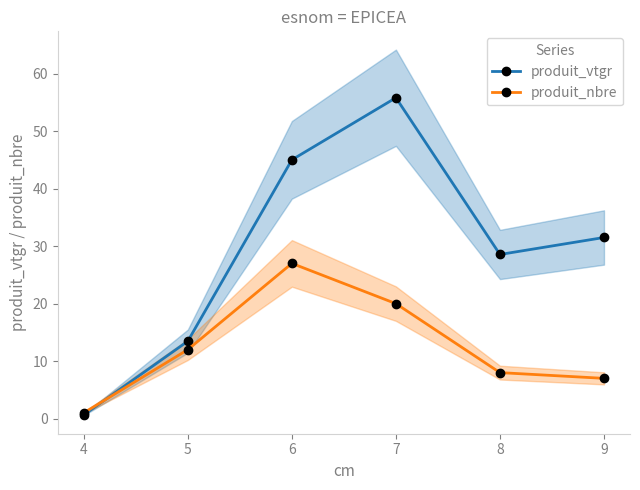

What is the minimum value for produit_nbre?

1.0